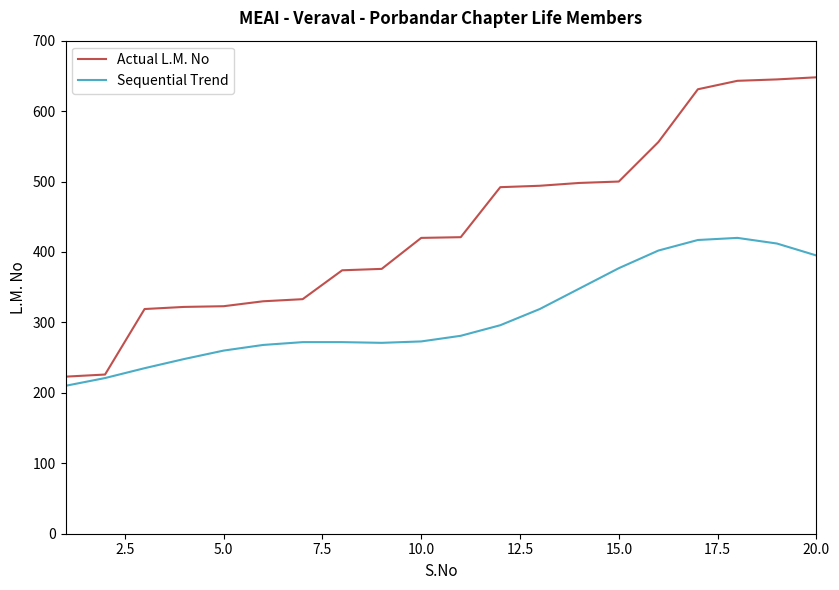

Which series has the widest spread of values?

Actual L.M. No